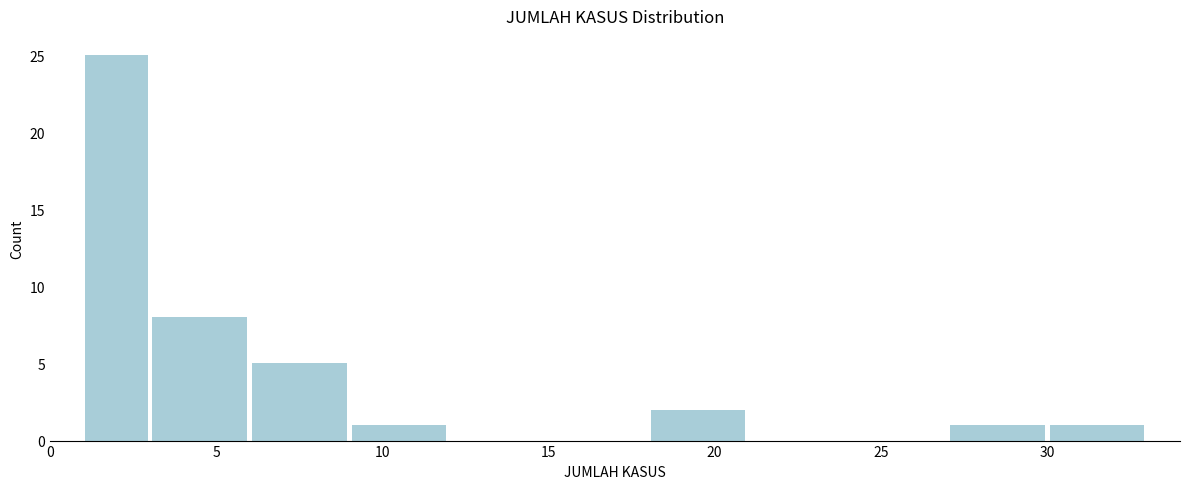

Over which range of the x-axis is the bar tallest?

1 to 3